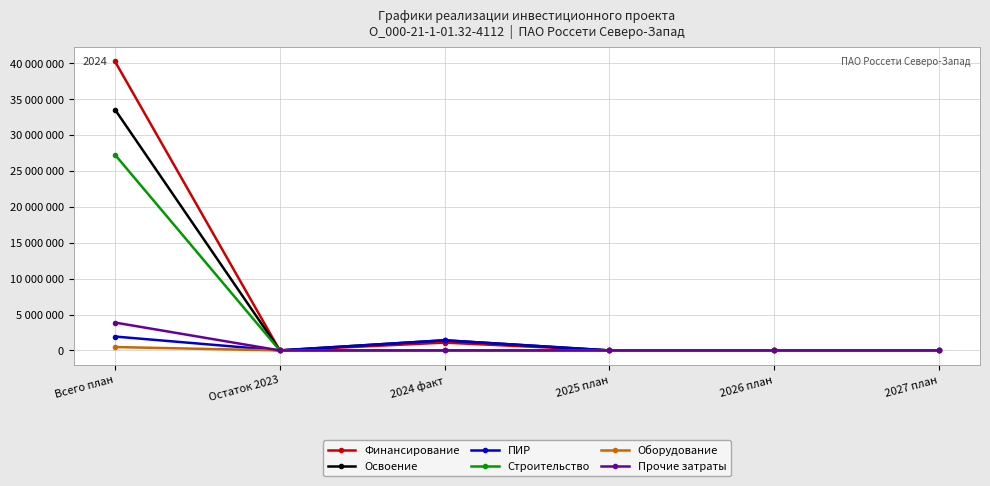

What are all the series names shown in the legend?

Финансирование, Освоение, ПИР, Строительство, Оборудование, Прочие затраты